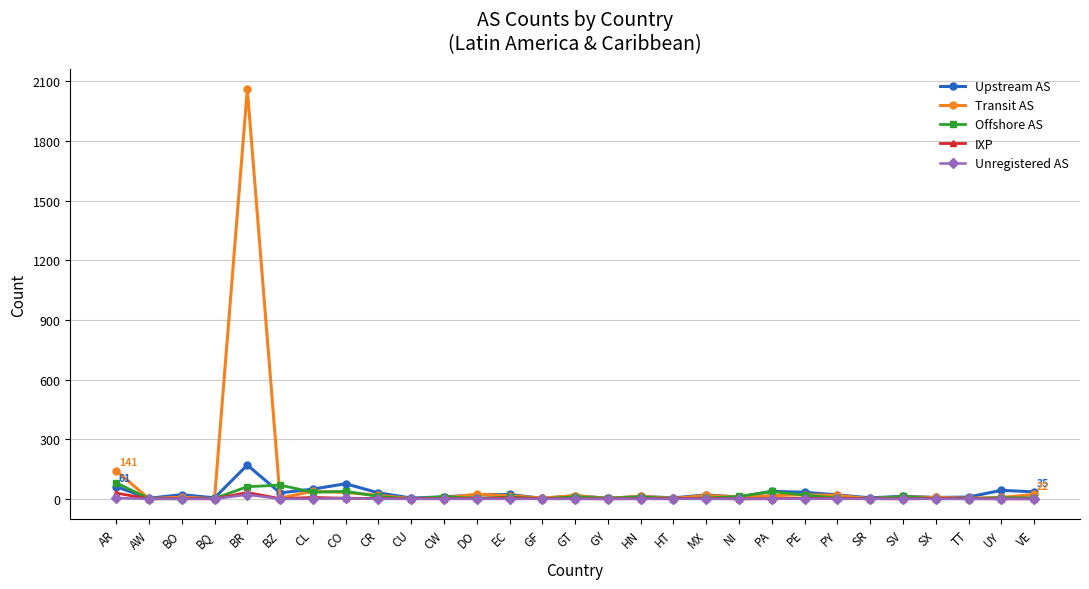

What is the label of the 20th point from the left?

NI